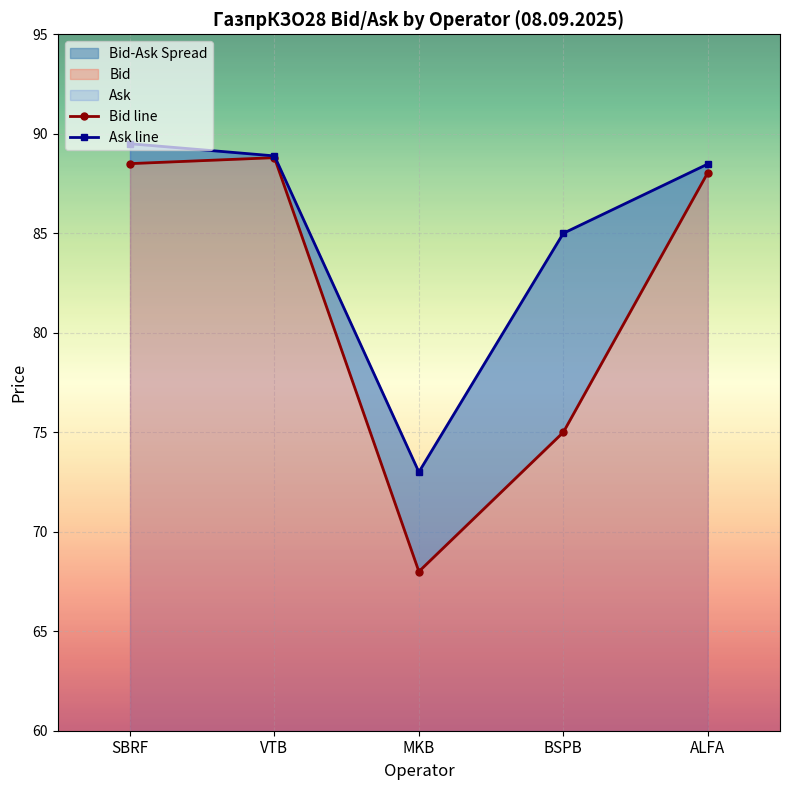

Which series has the largest total across all categories?

Ask line